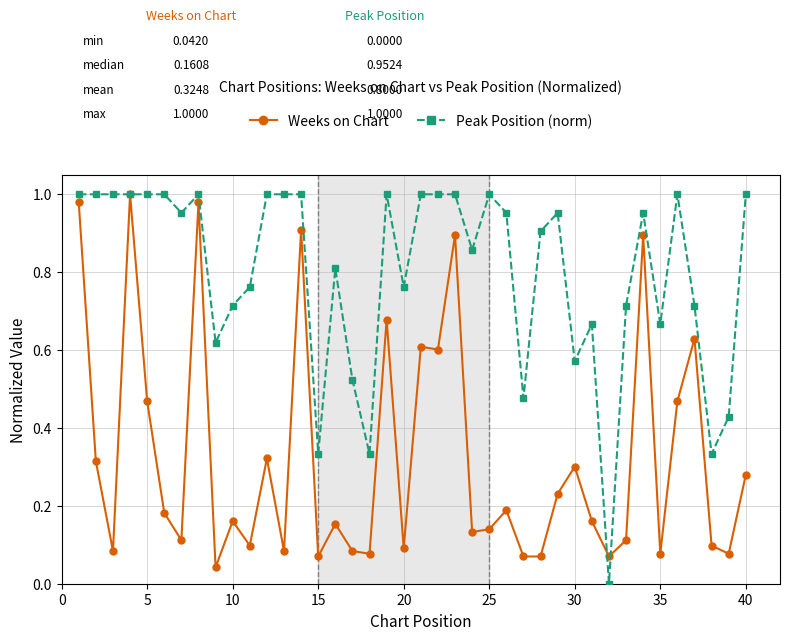

Does the chart have visible grid lines?

Yes